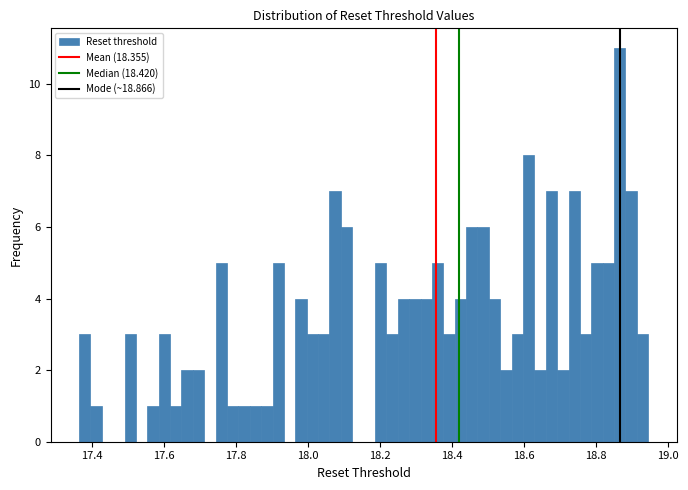

Read against the x-axis, roughly where is the centre of the tallest bar?

18.86